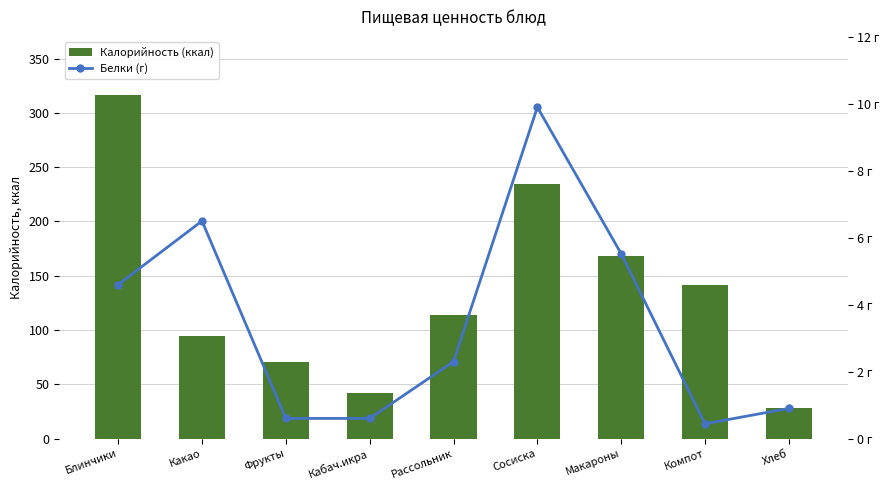

The value of Калорийность (ккал) at Сосиска is 342.9. True or false?

False